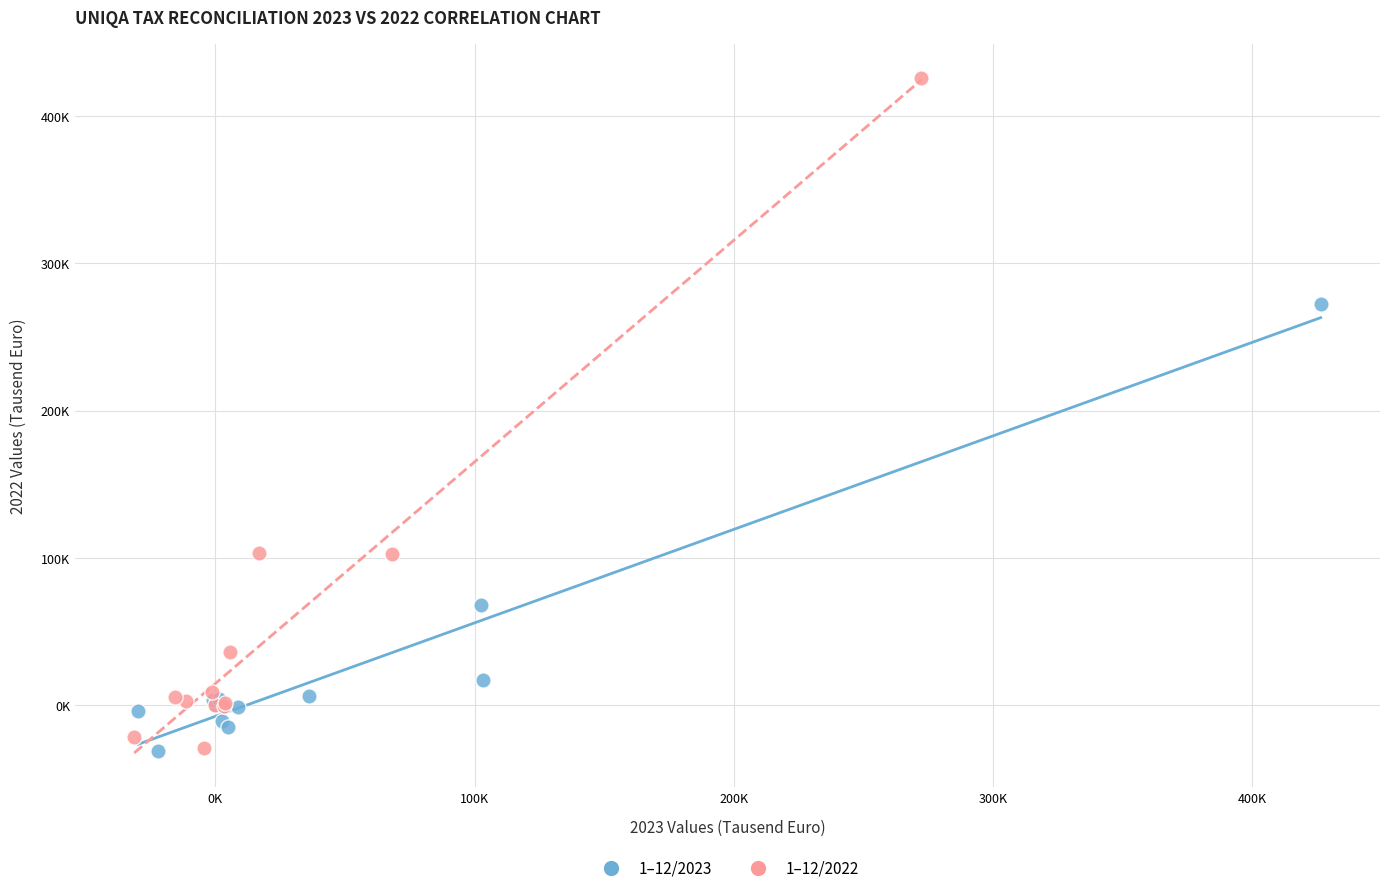

What are all the series names shown in the legend?

1–12/2023, 1–12/2022